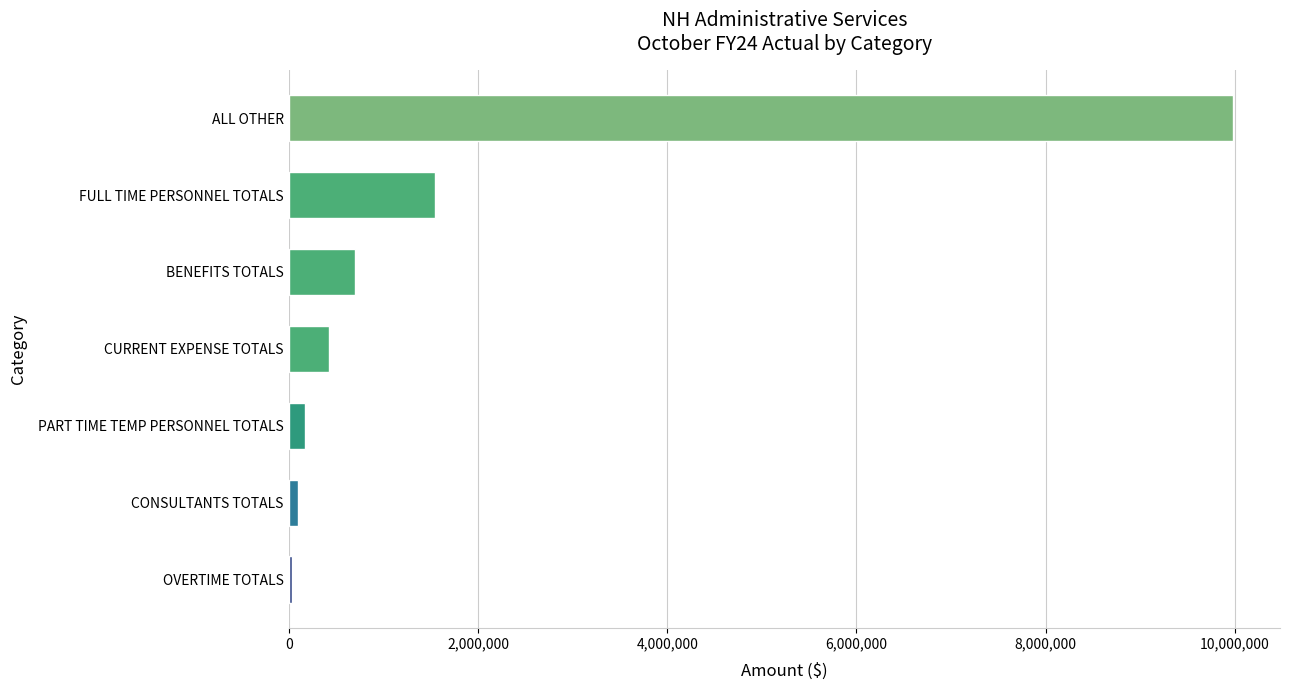

What is the change in value from BENEFITS TOTALS to ALL OTHER?

+9273688